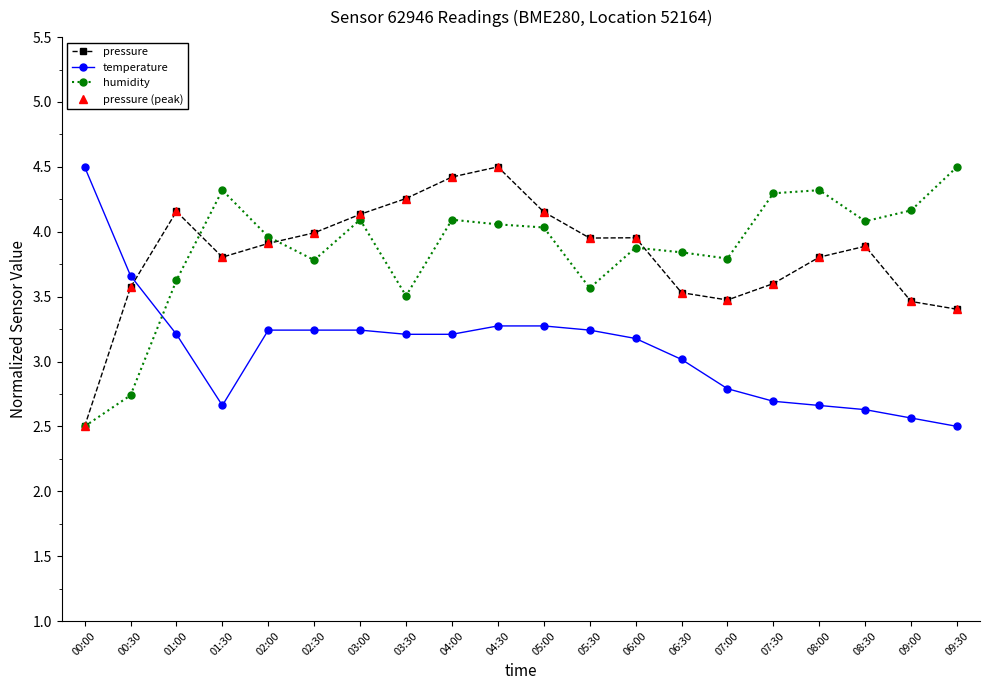

Is this an area chart (filled region under the line)?

No